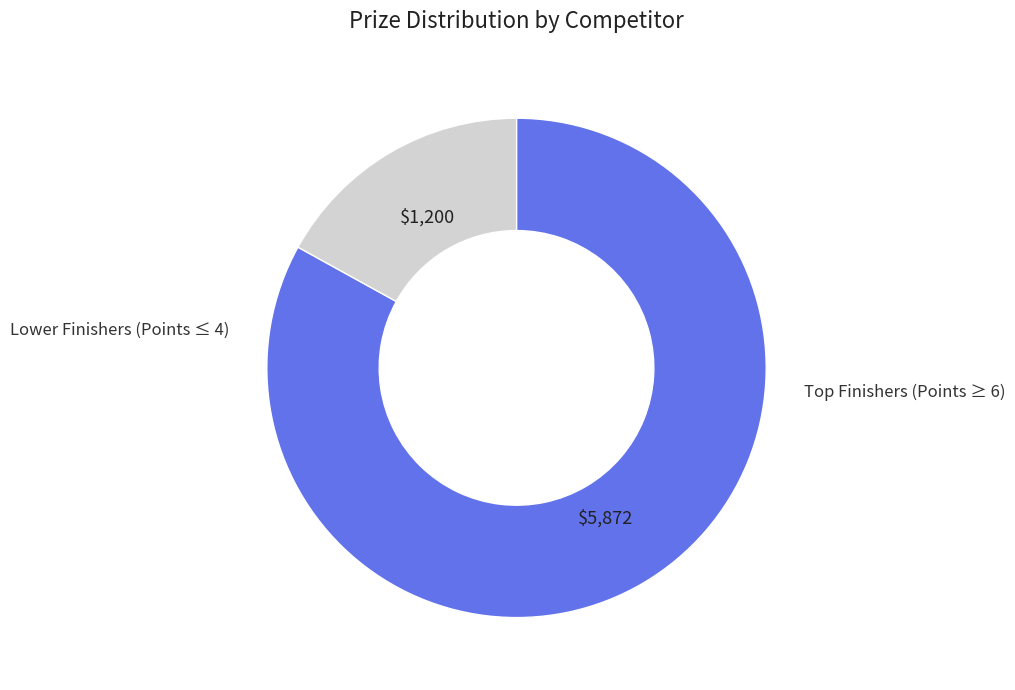

Is there any slice that represents more than half of the pie?

Yes